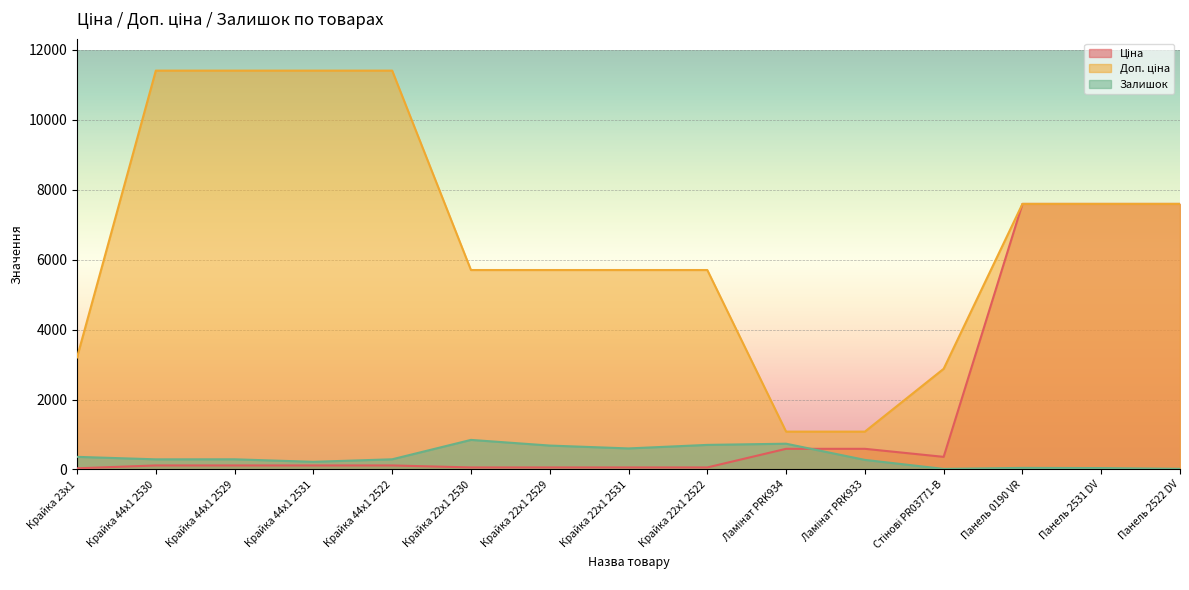

Where do Ціна and Залишок first cross each other?

Ламінат PRK934 and Ламінат PRK933